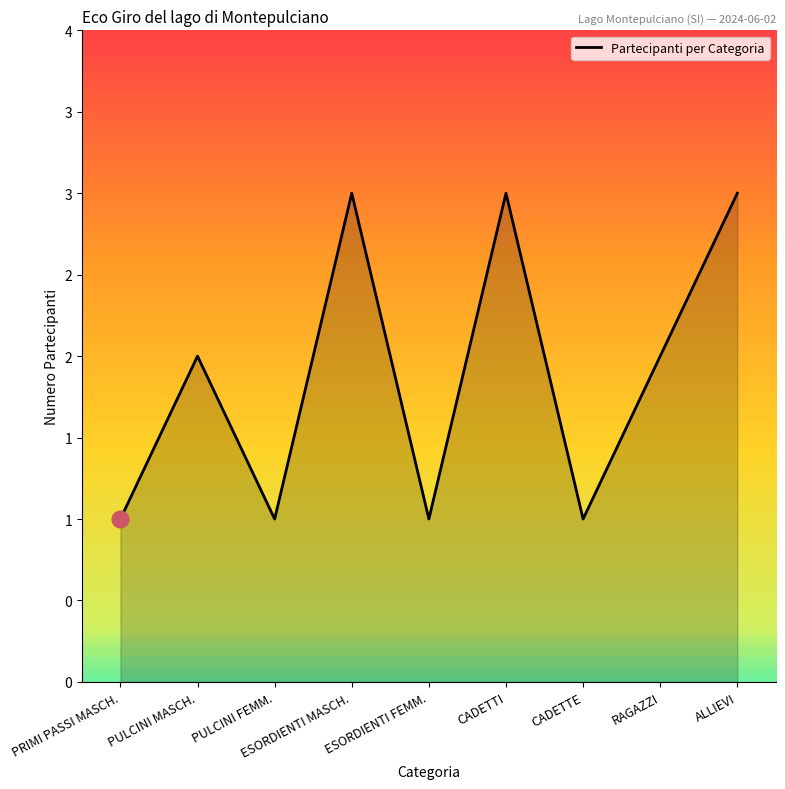

Where does the data first go above 2?

ESORDIENTI MASCH.